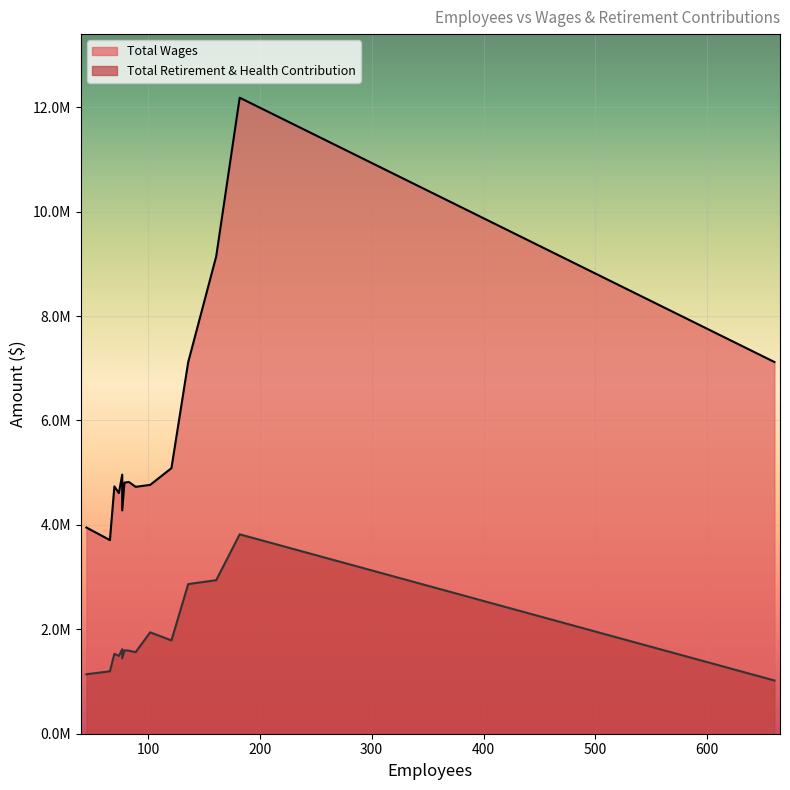

The value of Total Wages at 182 is 12181192. True or false?

True